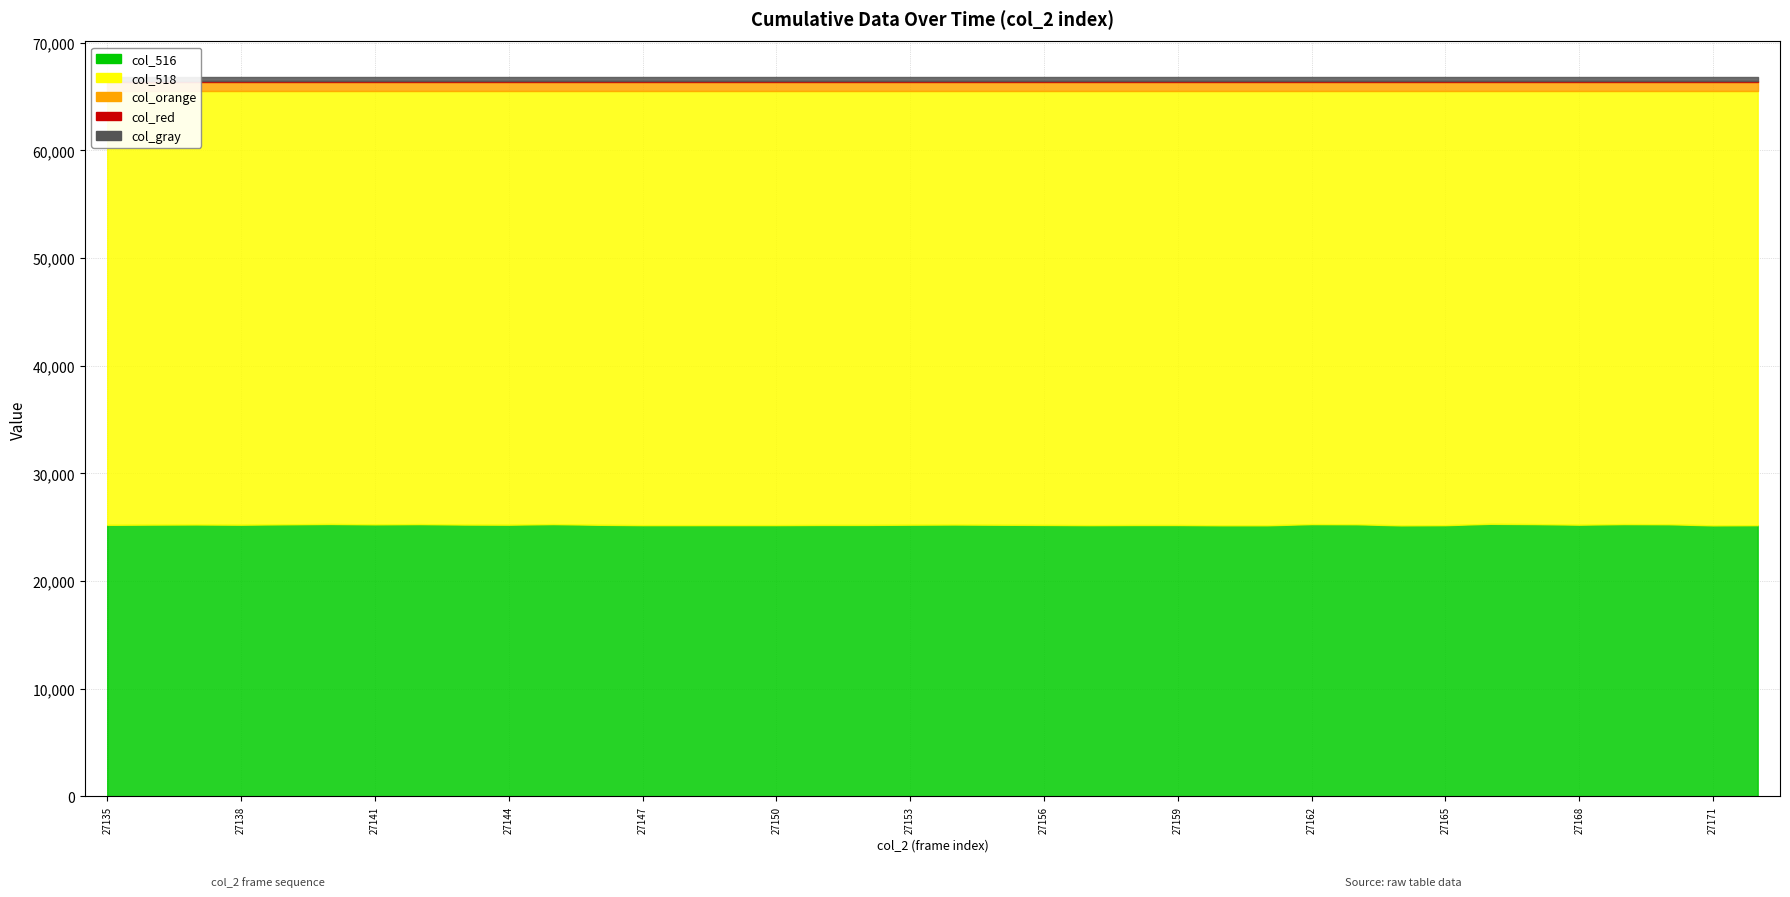

True or false: col_518 has more than 0 interior local peaks.

True